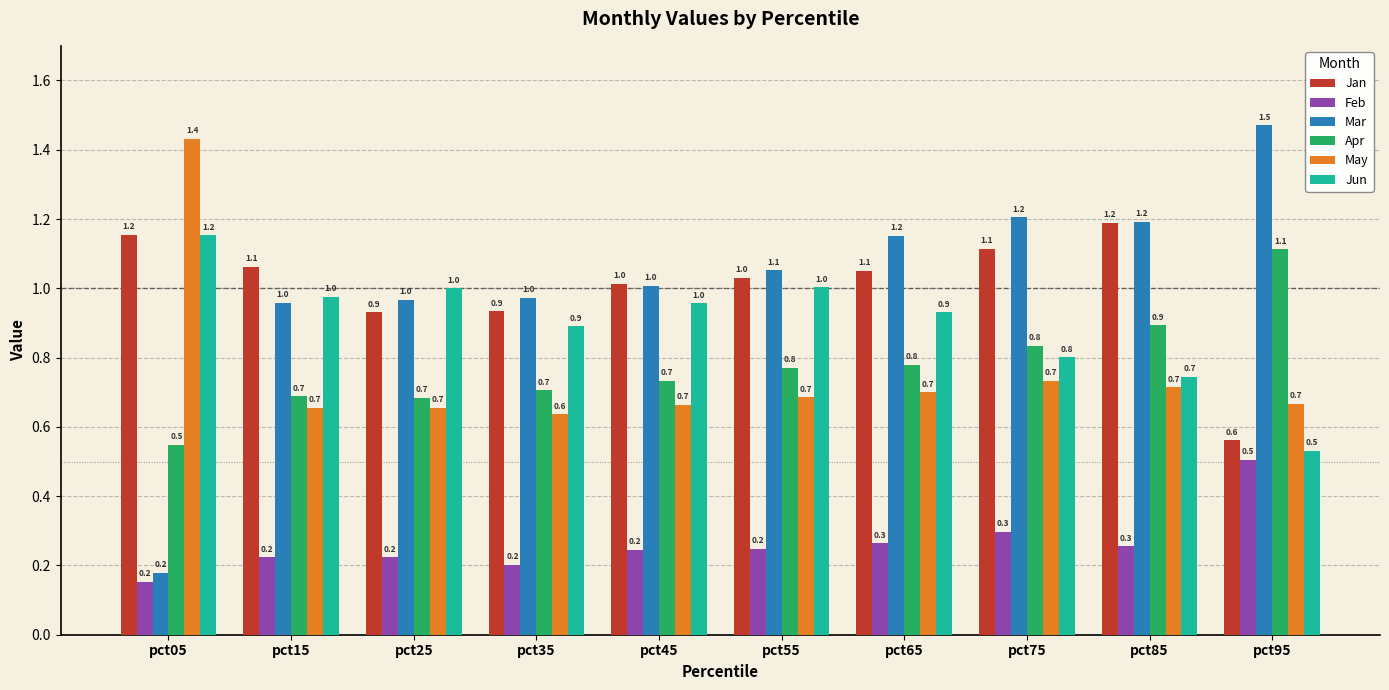

At how many categories does at least one series exceed 1?

9